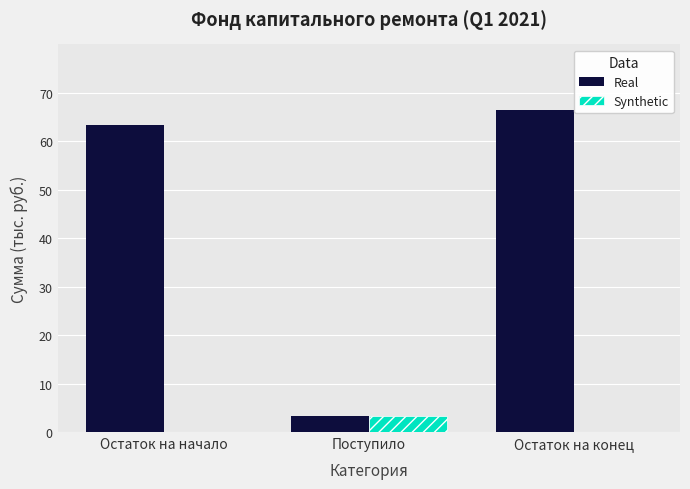

What is the total value across all series at Остаток на конец?

66.5